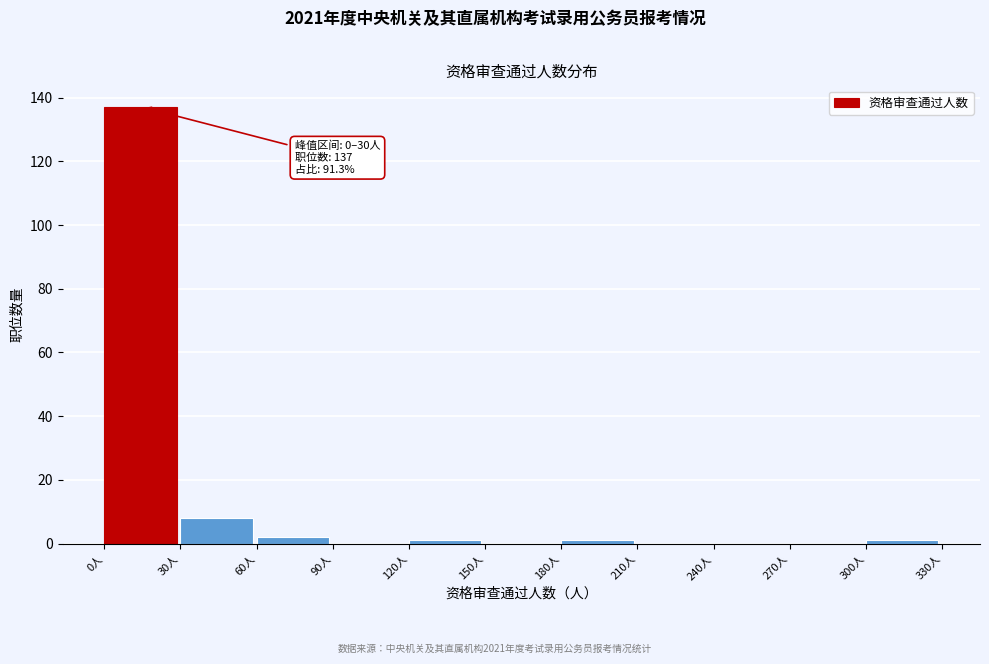

Over which range of the x-axis is the bar tallest?

0 to 30